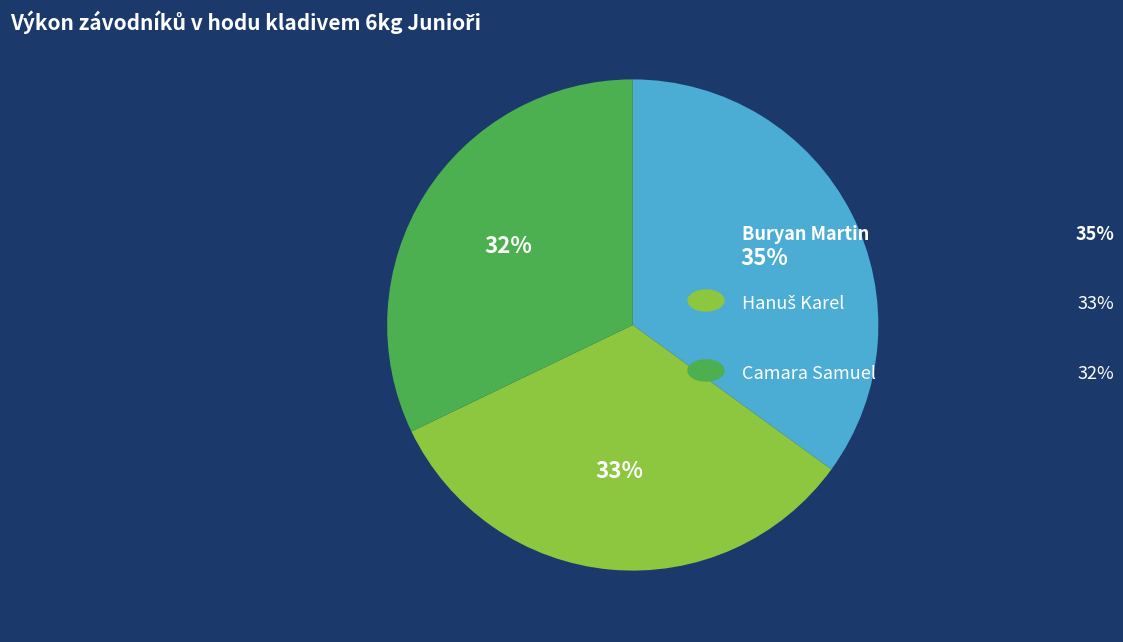

Is there a majority slice in this chart?

No